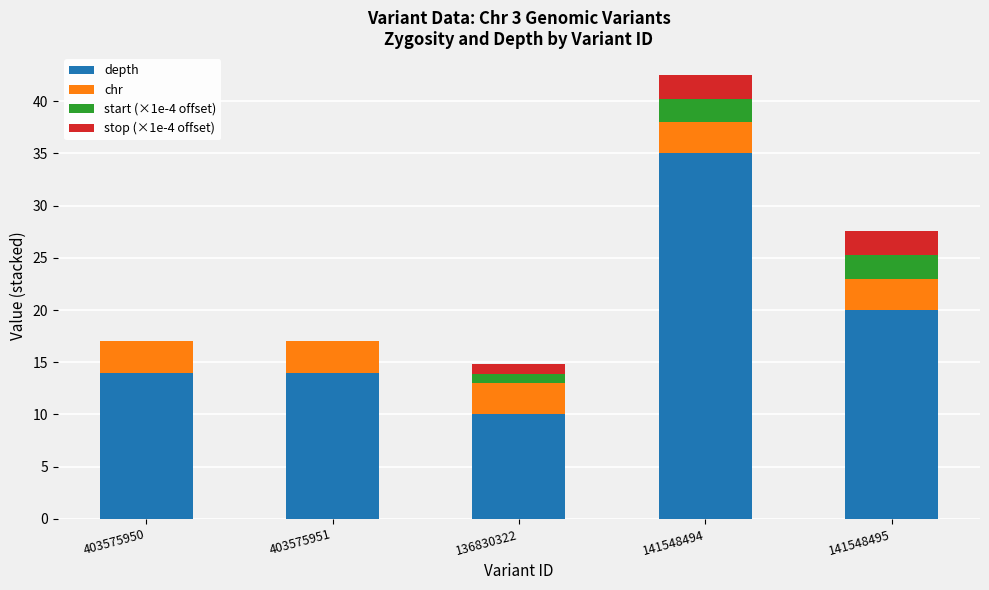

Count the number of categories in the chart.

5